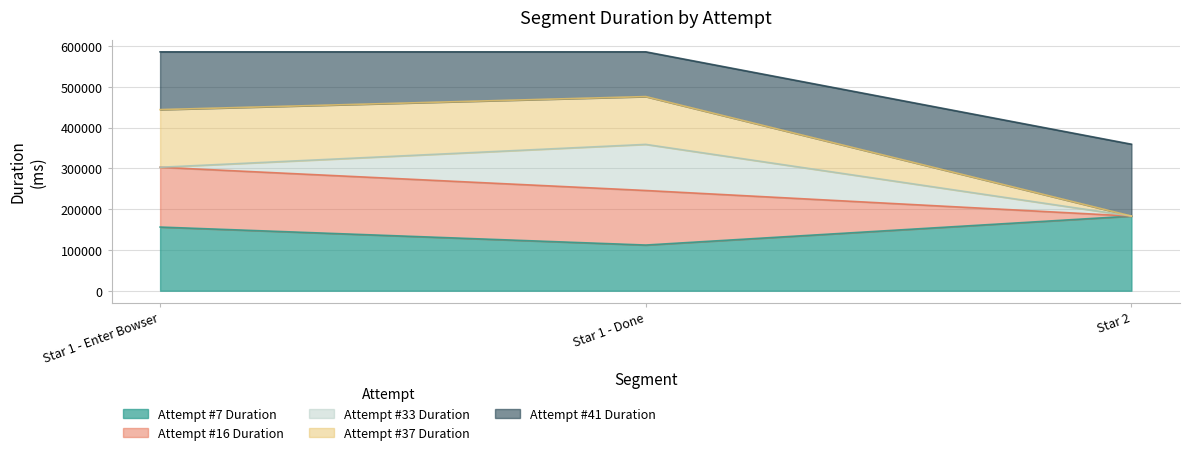

Which category has the lowest value in the Attempt #7 Duration series?

Star 1 - Done